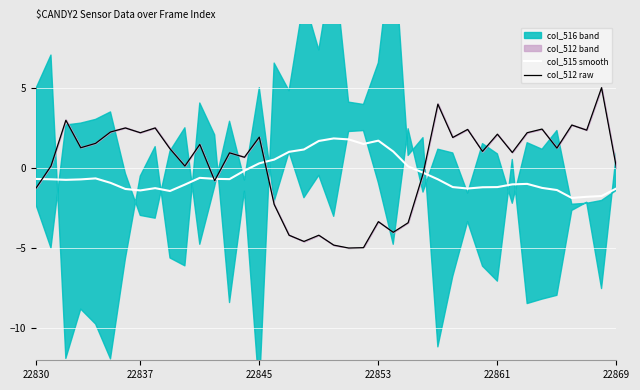

How many intersections are there between col_515 smooth and col_512 raw?

5